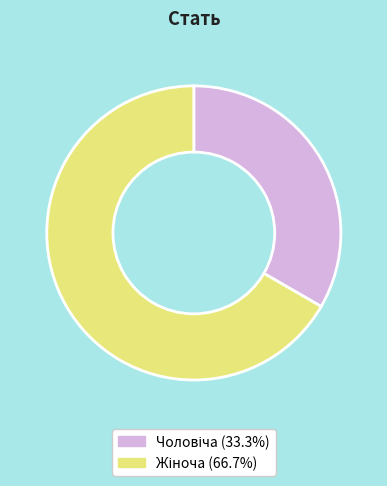

Is there any slice that represents more than half of the pie?

Yes